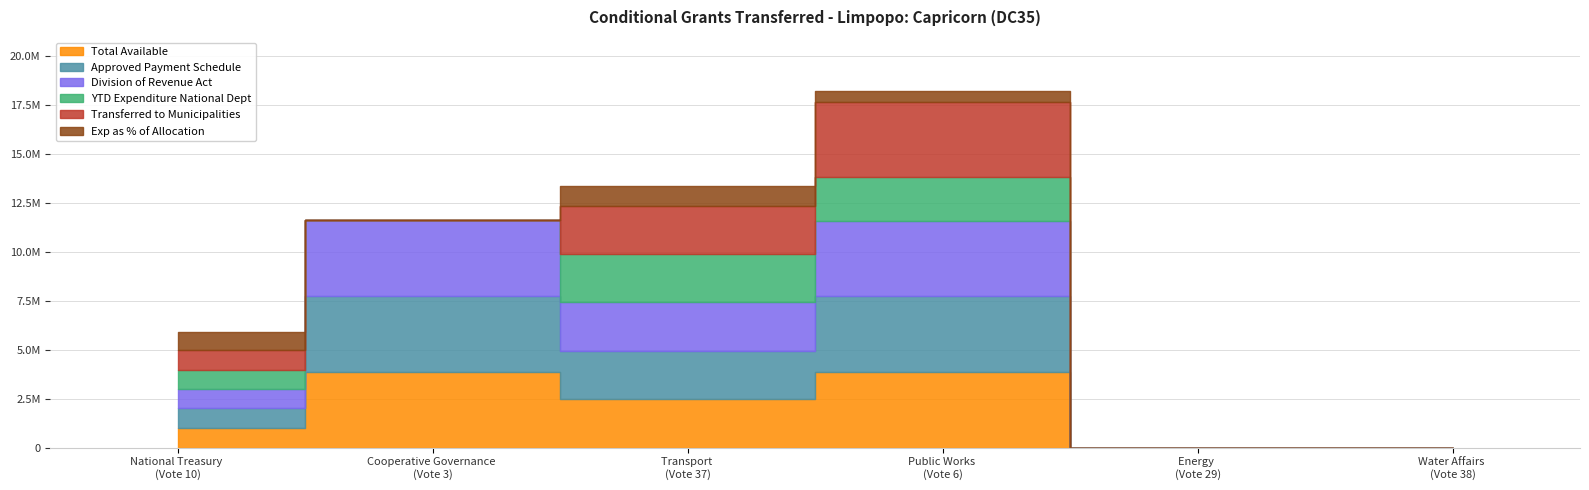

Where does the Division of Revenue Act series first go above 2475000?

Cooperative Governance (Vote 3)